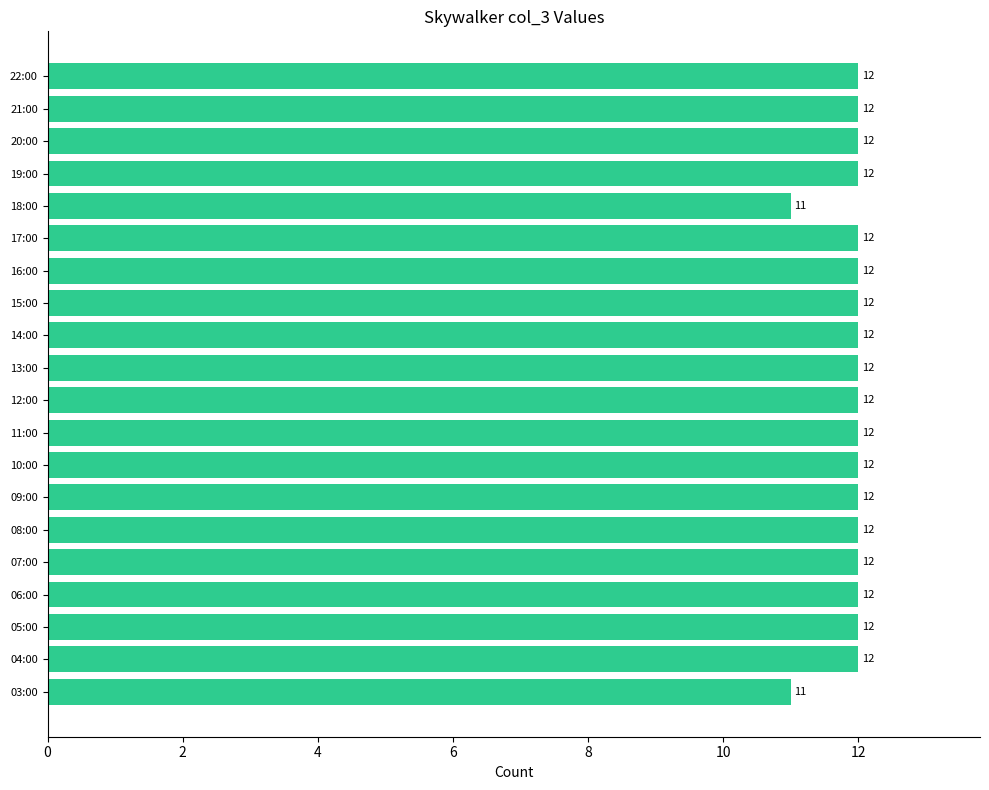

What is the sum of all values?

238